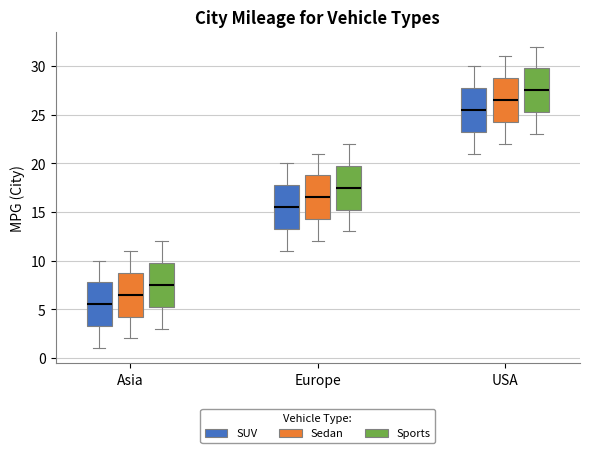

Reading left to right, transcribe this box plot: for each box, give where its median line is, the range the box spans, and where its two whiskers end, as read against the y-axis. The values are not printed on the chart, so give them approximately, as read against the axis.

Asia (SUV): median 5.5, box 3.5 to 8.0, whiskers 1.0 to 10.0
Asia (Sedan): median 6.5, box 4.5 to 9.0, whiskers 2.0 to 11.0
Asia (Sports): median 7.5, box 5.5 to 10.0, whiskers 3.0 to 12.0
Europe (SUV): median 15.5, box 13.5 to 18.0, whiskers 11.0 to 20.0
Europe (Sedan): median 16.5, box 14.5 to 19.0, whiskers 12.0 to 21.0
Europe (Sports): median 17.5, box 15.5 to 20.0, whiskers 13.0 to 22.0
USA (SUV): median 25.5, box 23.5 to 28.0, whiskers 21.0 to 30.0
USA (Sedan): median 26.5, box 24.5 to 29.0, whiskers 22.0 to 31.0
USA (Sports): median 27.5, box 25.5 to 30.0, whiskers 23.0 to 32.0